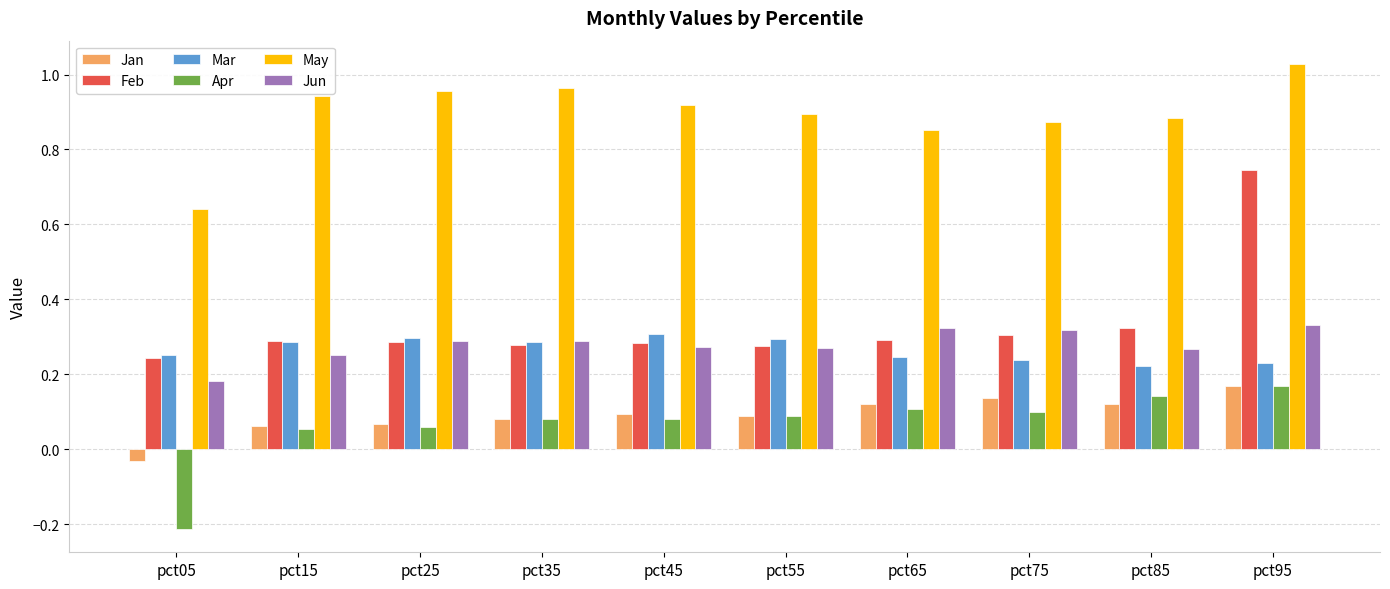

Which category has the lowest value in the Jan series?

pct05